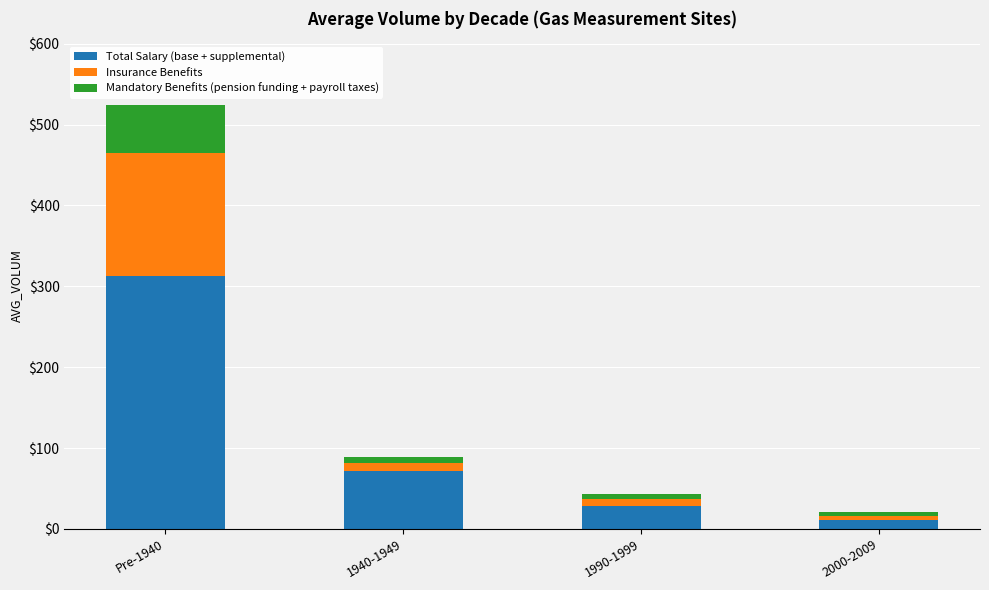

List the labels in order of Total Salary (base + supplemental) value, largest first.

Pre-1940, 1940-1949, 1990-1999, 2000-2009